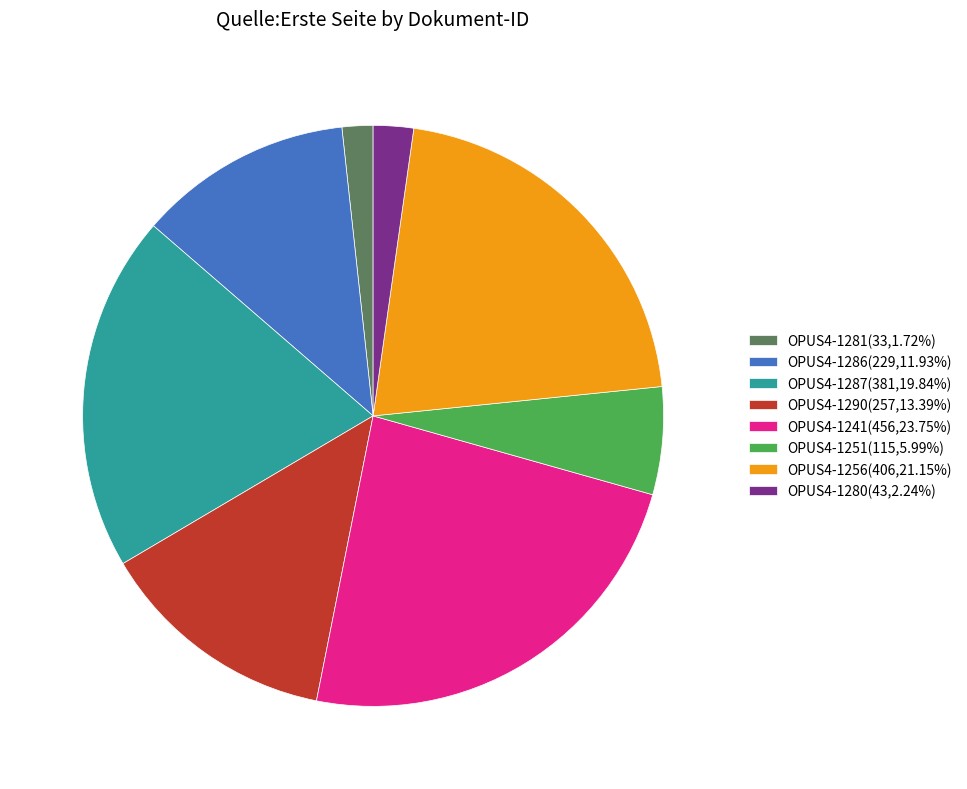

How many segments does this pie chart have?

8